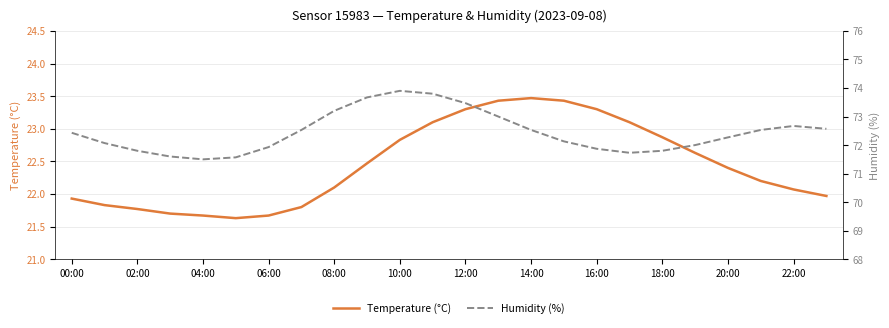

List the series in order of their peak value, lowest first.

Temperature (°C), Humidity (%)